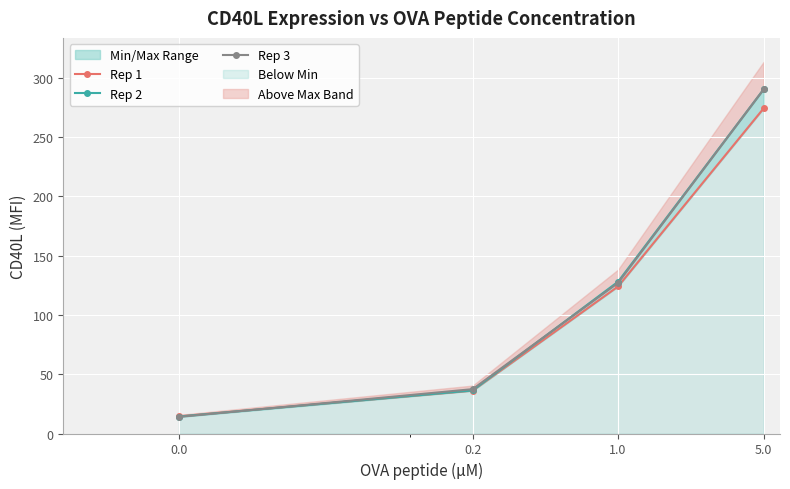

What is the spread (max minus min) of values at 0.0?

0.5